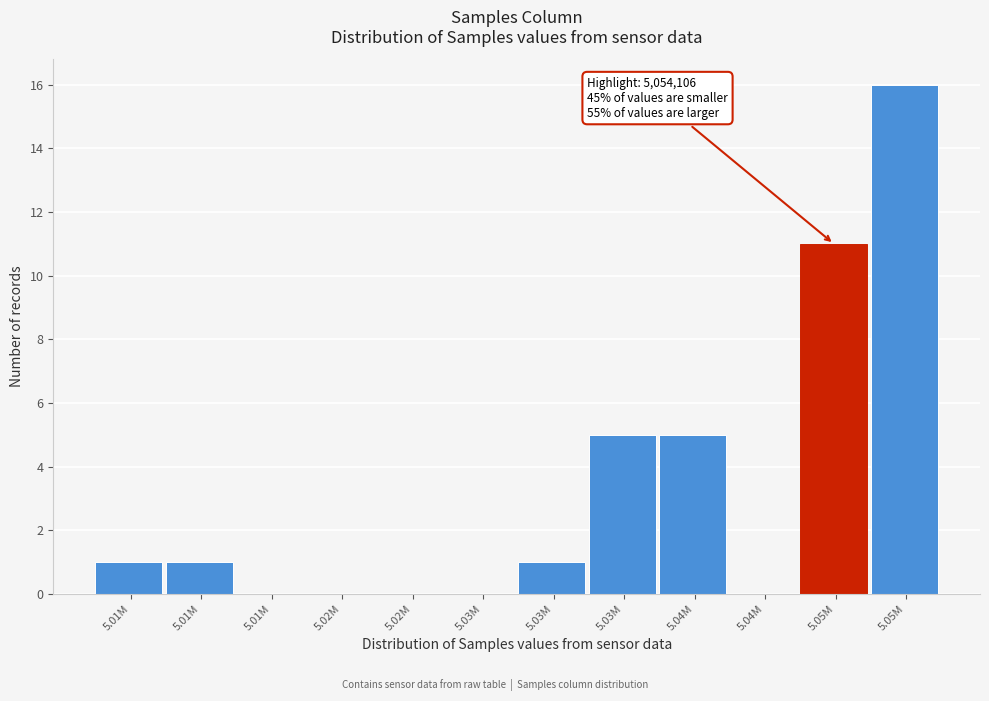

Are the bars horizontal?

No